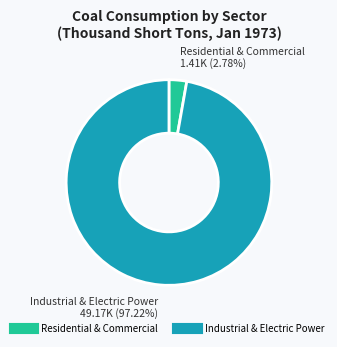

Does any single category account for the majority?

Yes